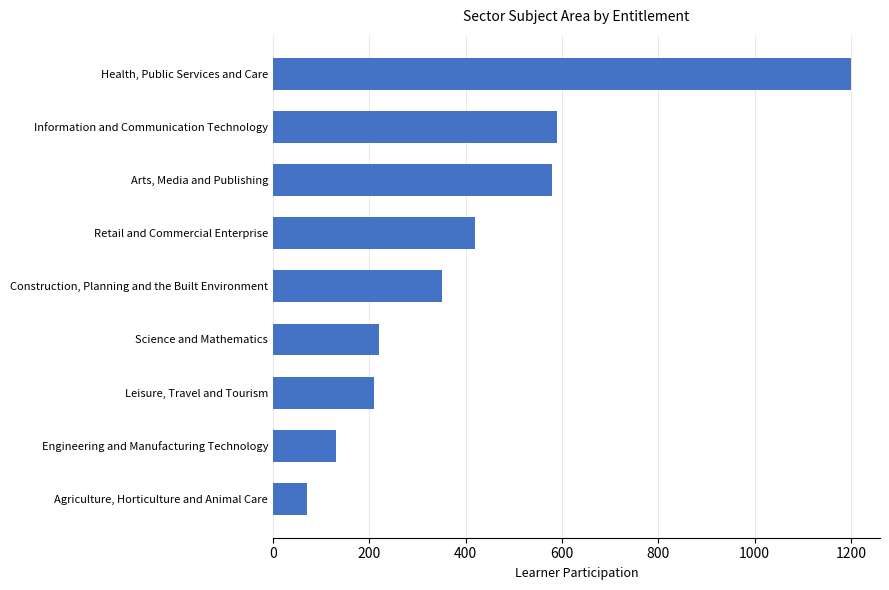

Count the number of categories in the chart.

9